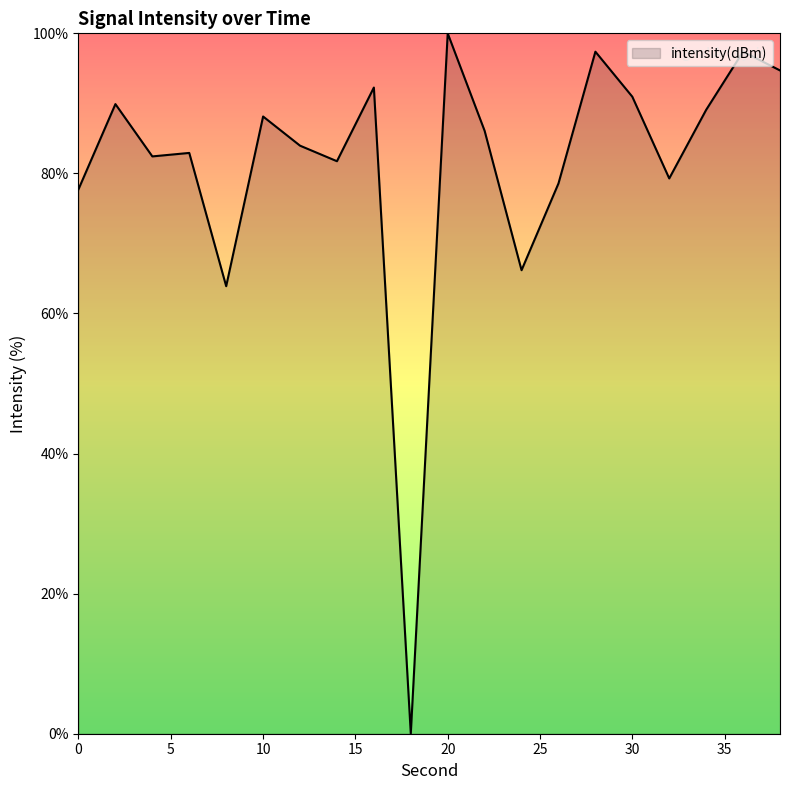

What is the difference between the maximum and minimum values?

100.0